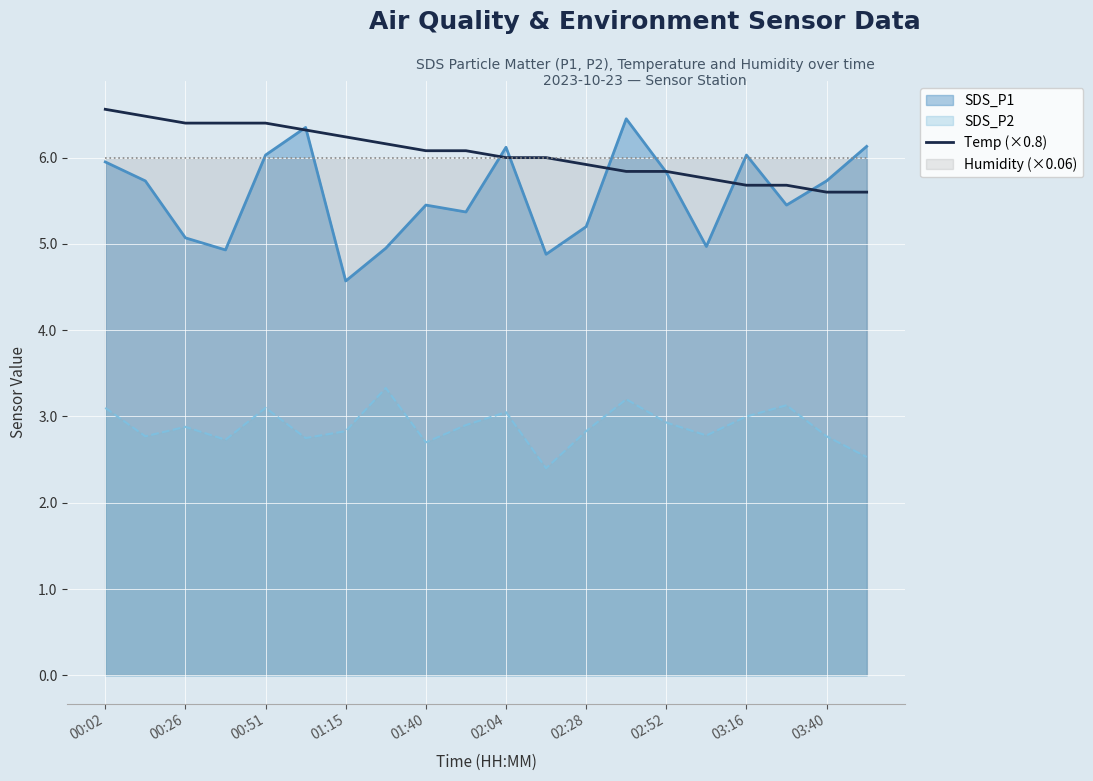

How many lines are shown in the chart?

1